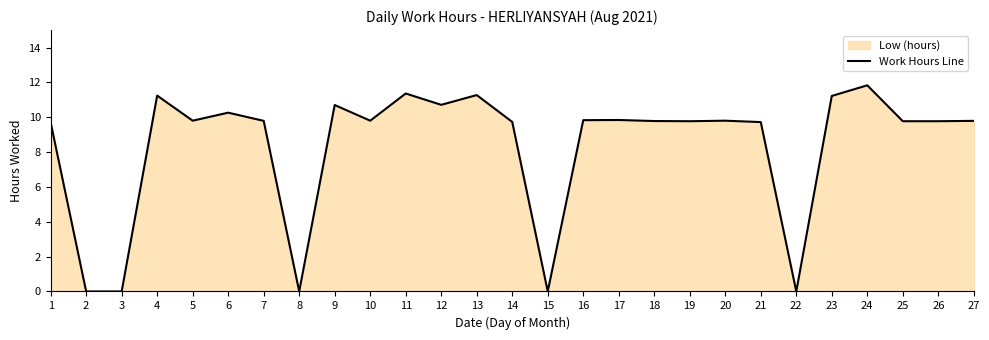

How many points are higher than both their immediate neighbors (excluding endpoints)?

8